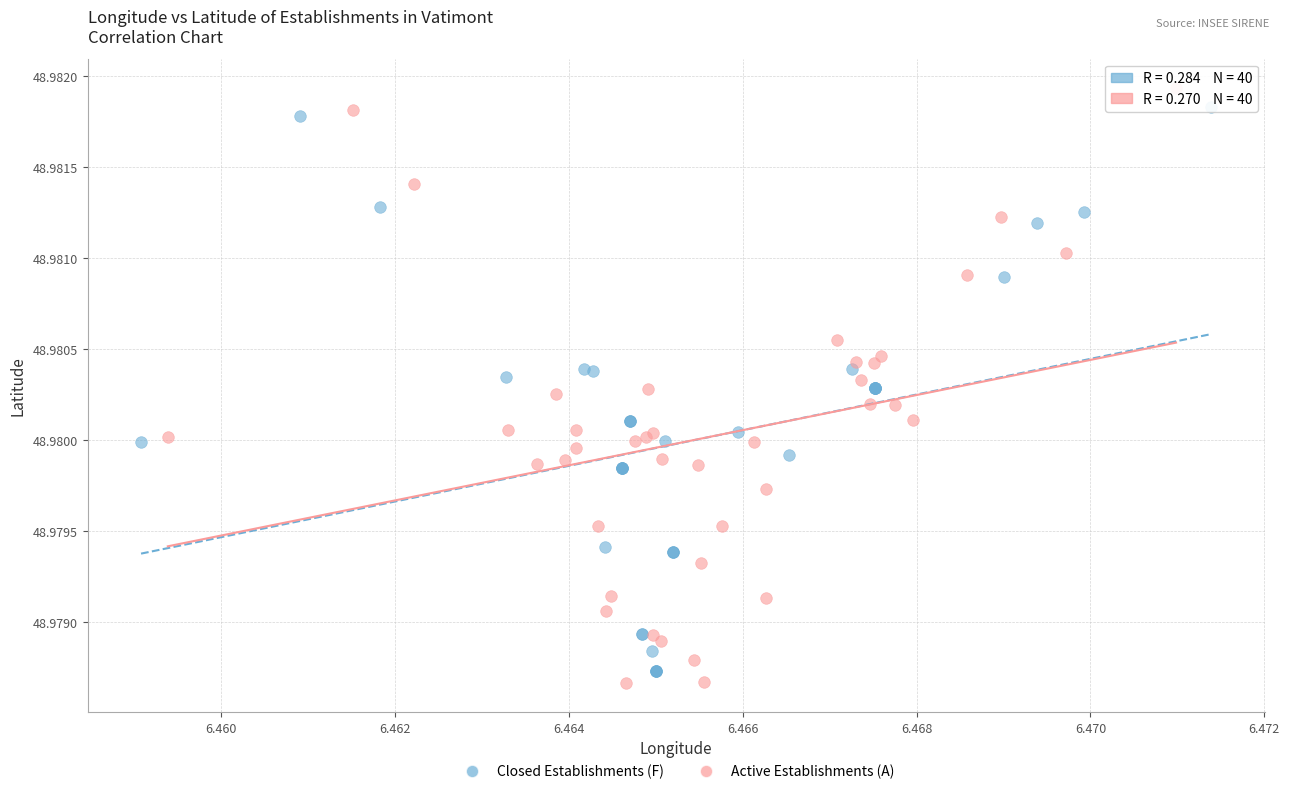

Which series has the widest spread of Y values?

Active Establishments (A)